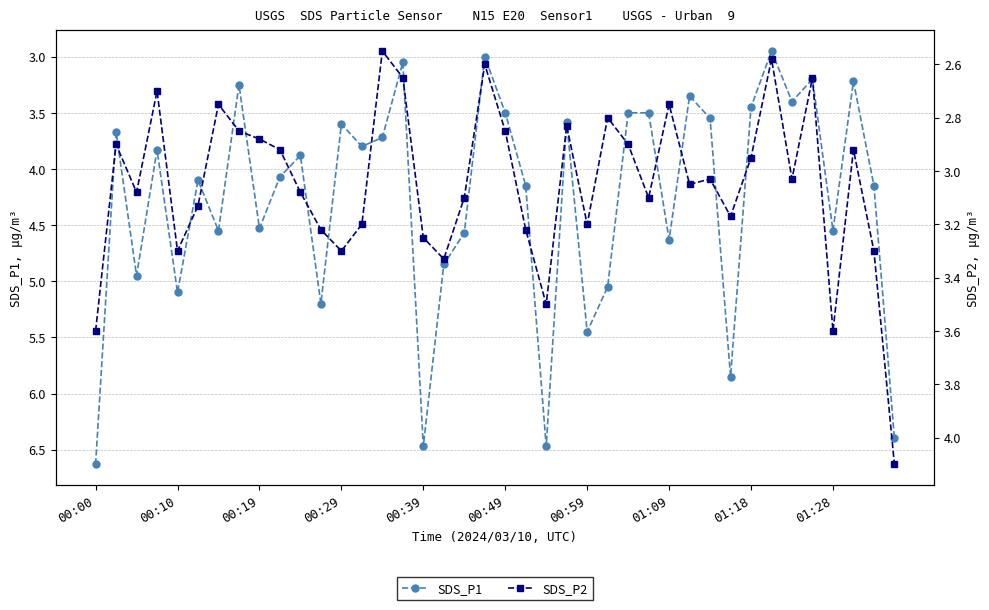

Reading left to right, transcribe all the data shown in this chart.

SDS_P1: 6.6	3.7	5.0	3.8	5.1	4.1	4.5	3.2	4.5	4.1	3.9	5.2	3.6	3.8	3.7	3.0	6.5	4.8	4.6	3.0	3.5	4.2	6.5	3.6	5.5	5.0	3.5	3.5	4.6	3.4	3.5	5.8	3.5	3.0	3.4	3.2	4.5	3.2	4.2	6.4
SDS_P2: 3.6	2.9	3.1	2.7	3.3	3.1	2.8	2.9	2.9	2.9	3.1	3.2	3.3	3.2	2.5	2.6	3.2	3.3	3.1	2.6	2.9	3.2	3.5	2.8	3.2	2.8	2.9	3.1	2.8	3.0	3.0	3.2	3.0	2.6	3.0	2.6	3.6	2.9	3.3	4.1